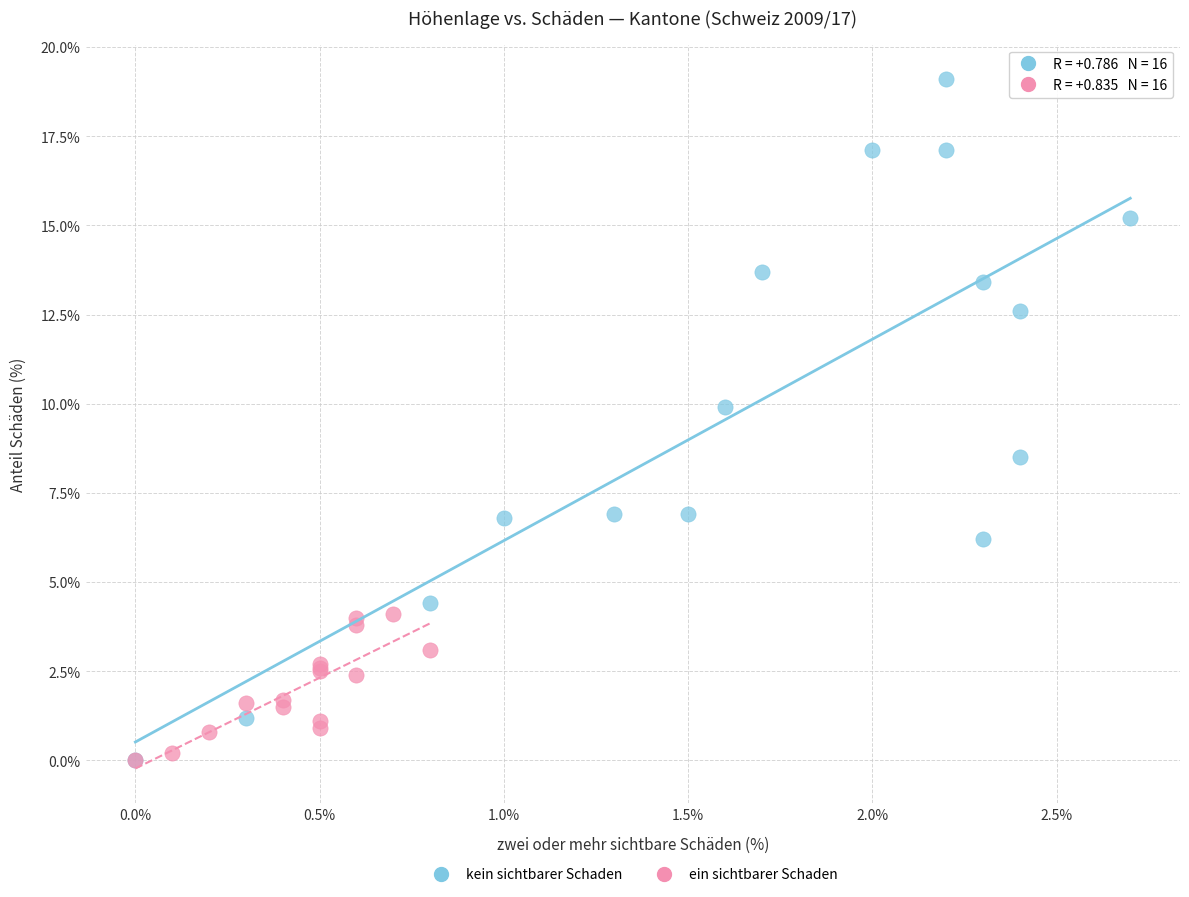

Which series contains the highest Y value?

kein sichtbarer Schaden